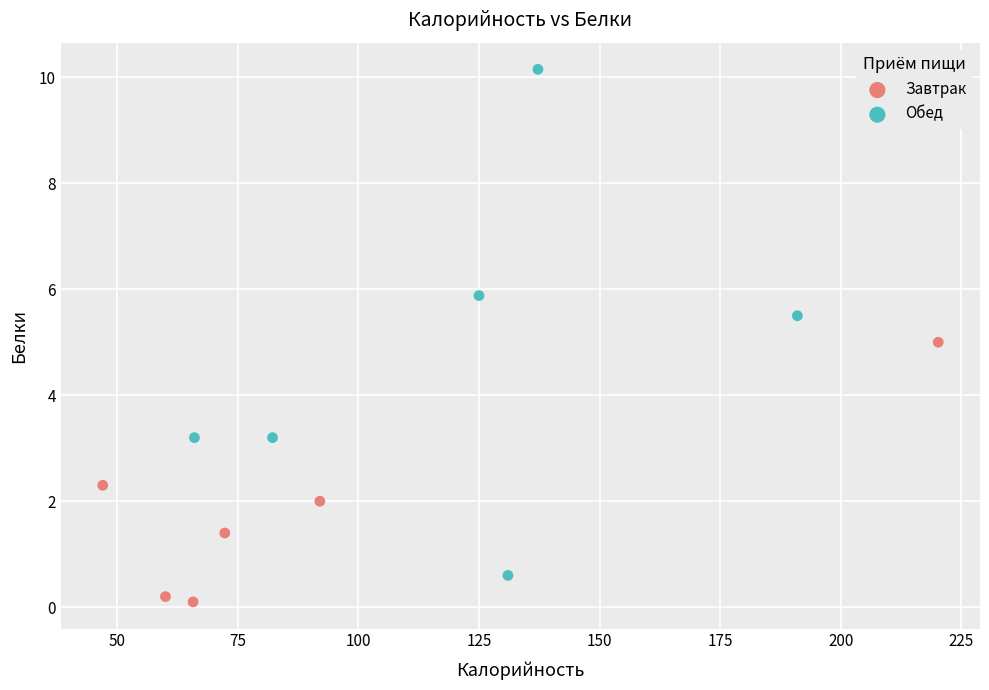

Which series has the largest Y range (max minus min)?

Обед